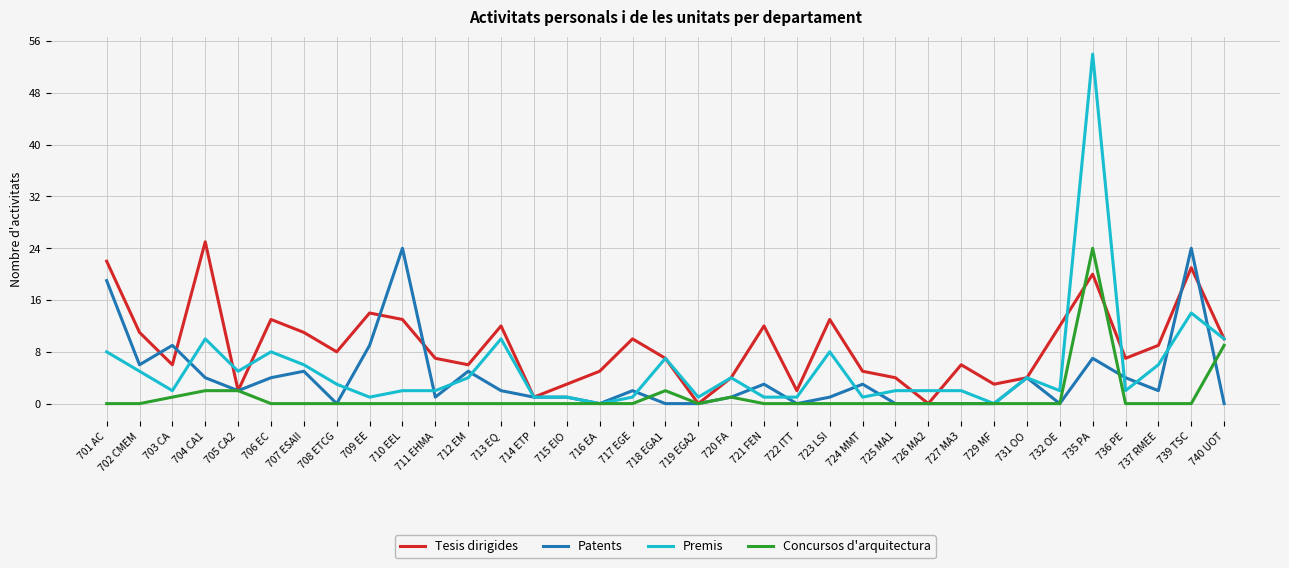

At which category is the sum across all series the highest?

735 PA